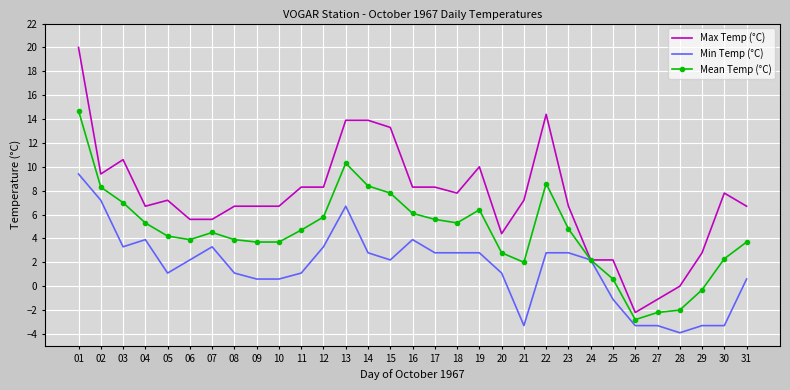

What is the total value across all series at 30?

6.8